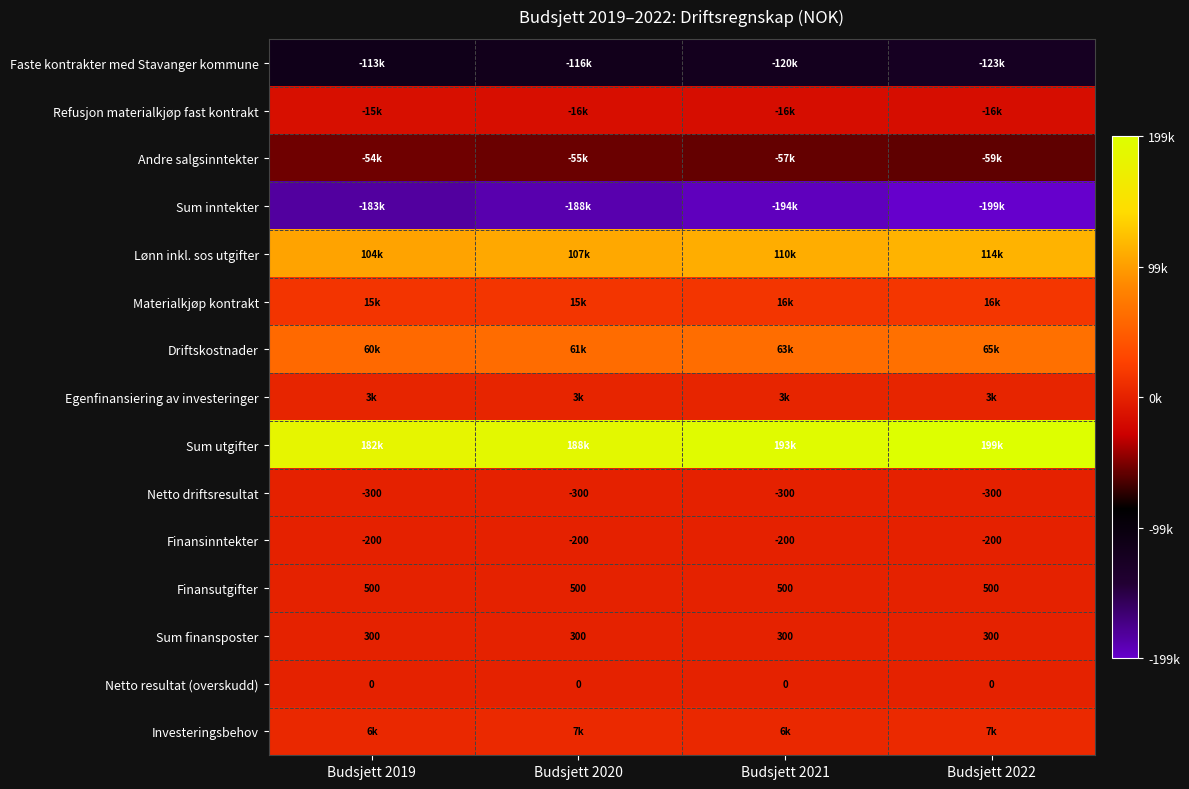

What is the minimum value for Netto driftsresultat?

-300